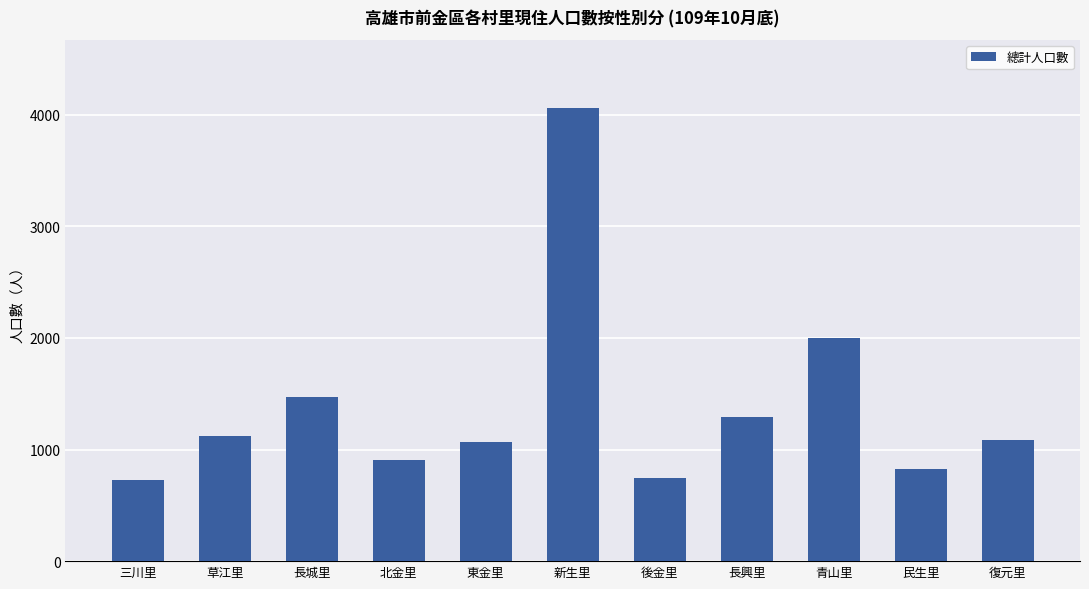

The value at 新生里 is 5661. True or false?

False